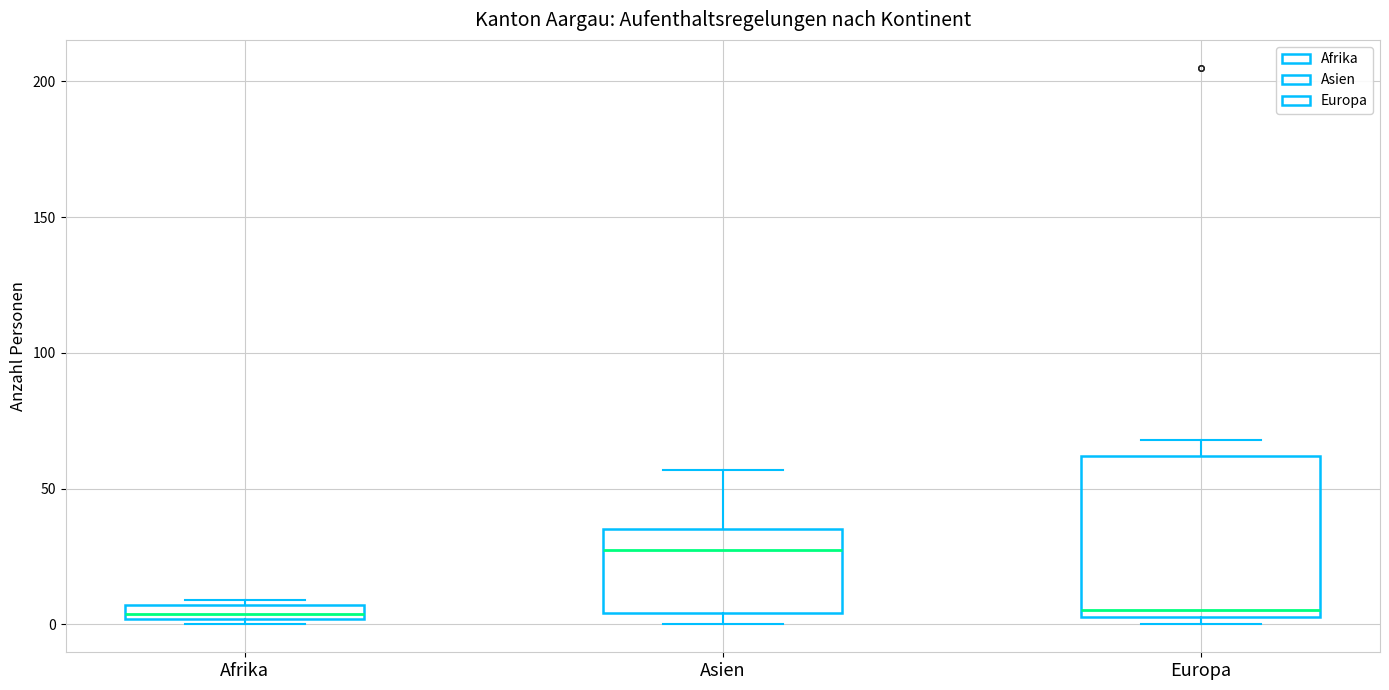

Comparing the boxes themselves (not the whiskers), which one is the tallest?

Europa